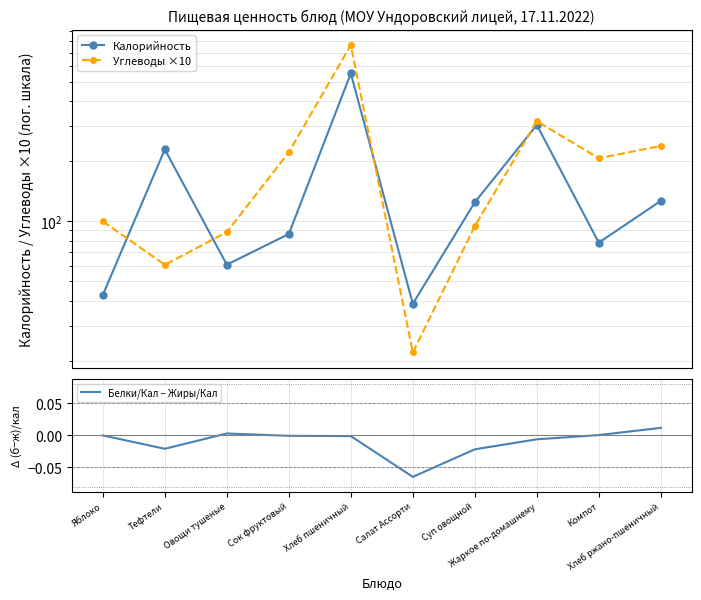

Which series ends up on top after the final intersection of Углеводы ×10 and Калорийность?

Углеводы ×10